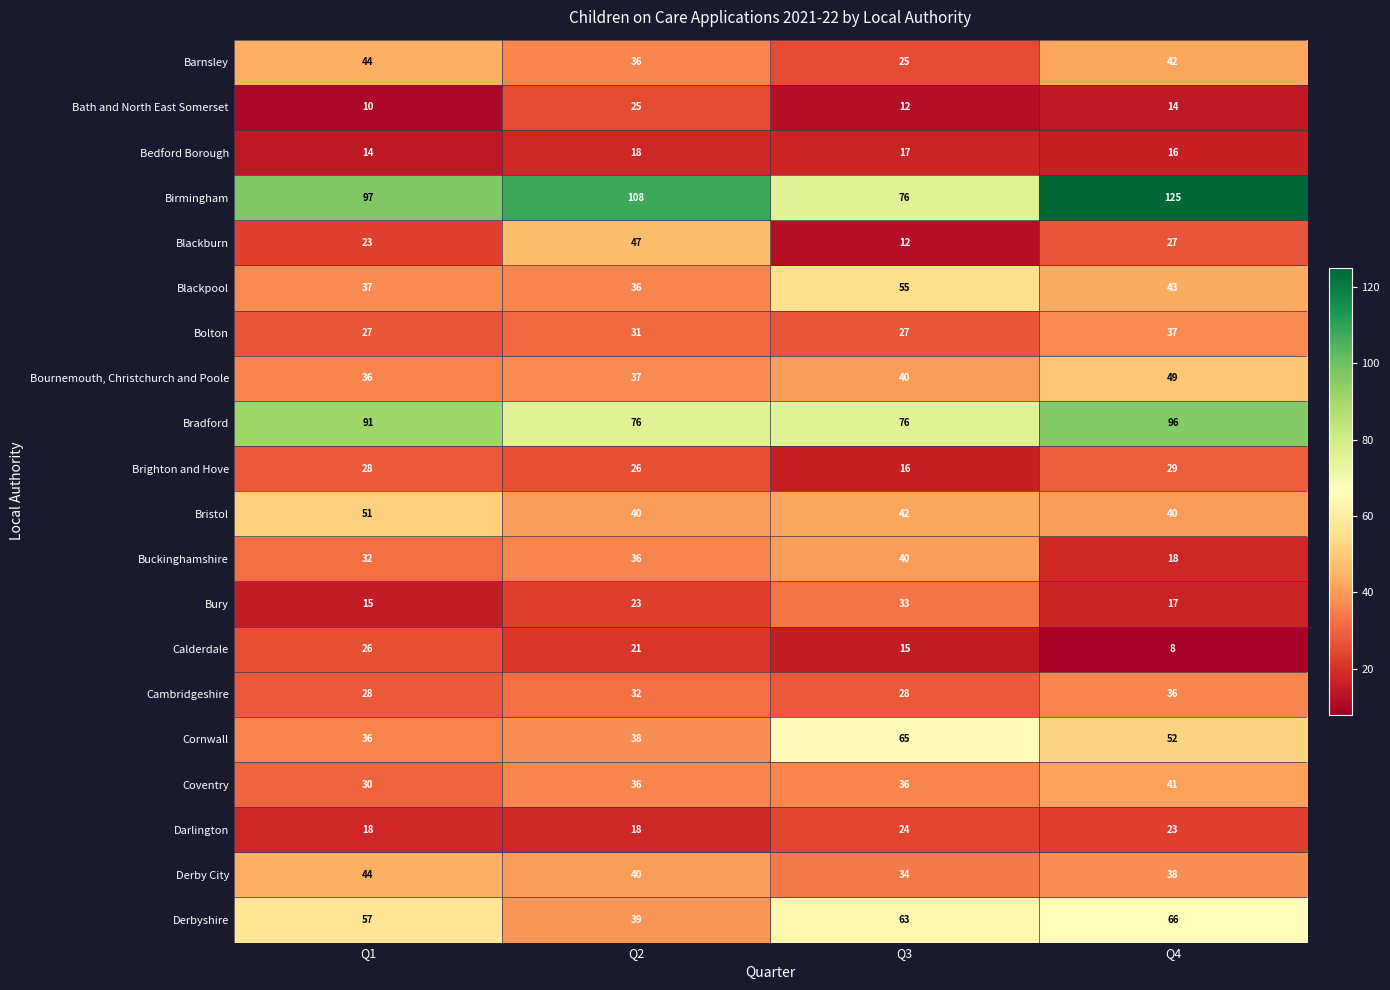

What is the average value of the Bury series?

22